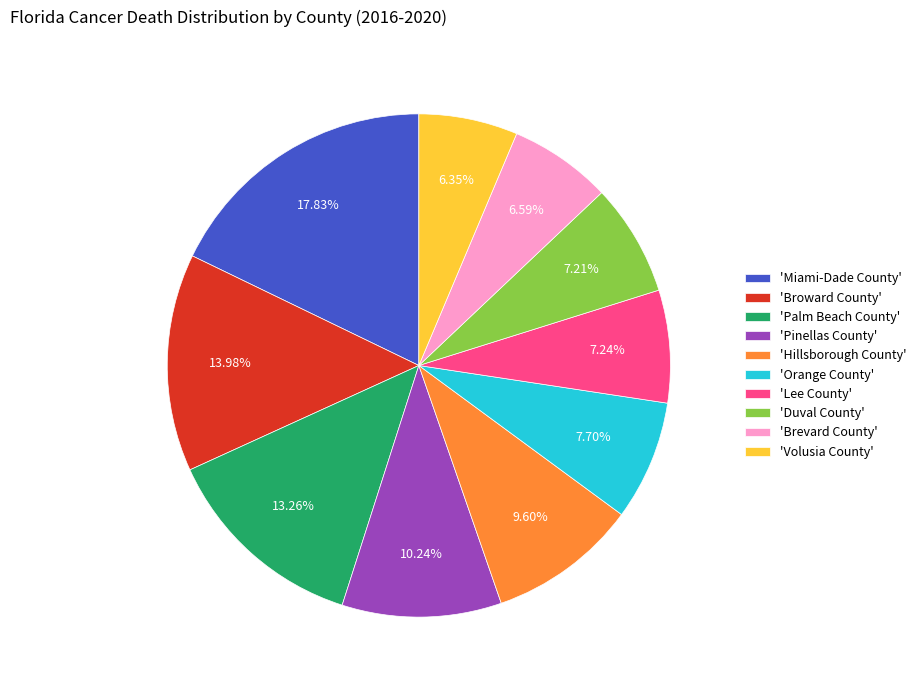

Which slice is the largest?

'Miami-Dade County'